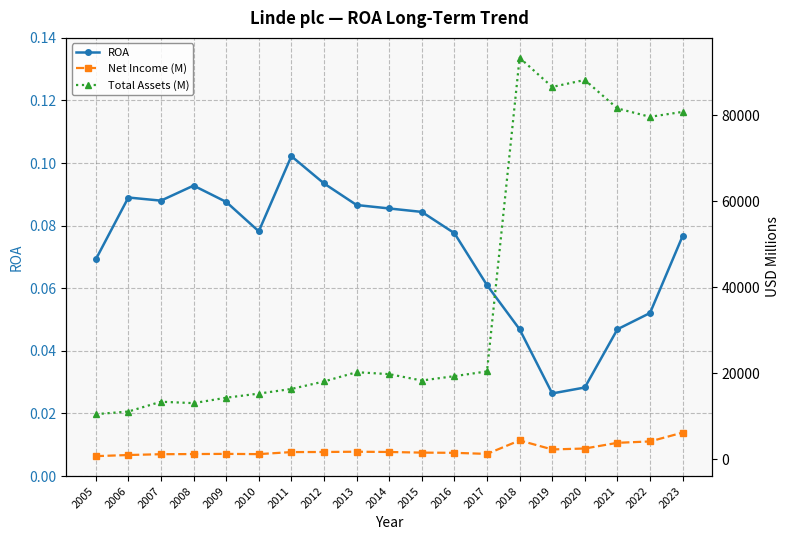

True or false: Total Assets (M) and ROA cross at least once.

False